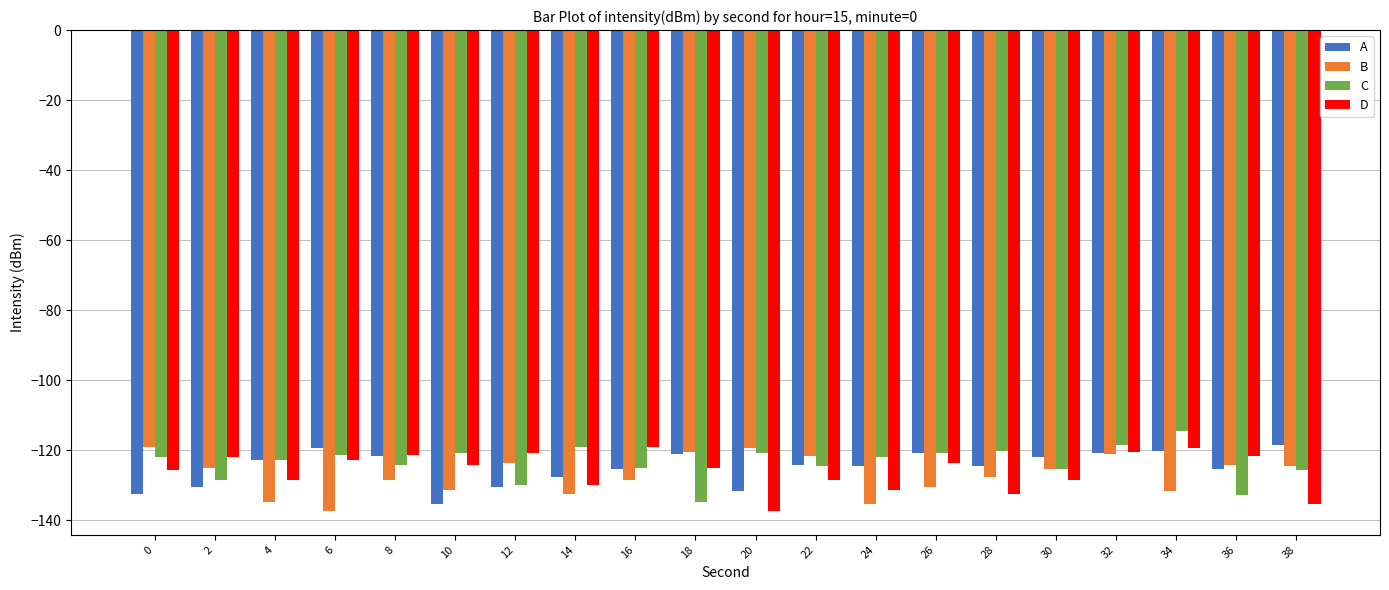

What is the difference between the maximum and second lowest values in the B series?

16.3